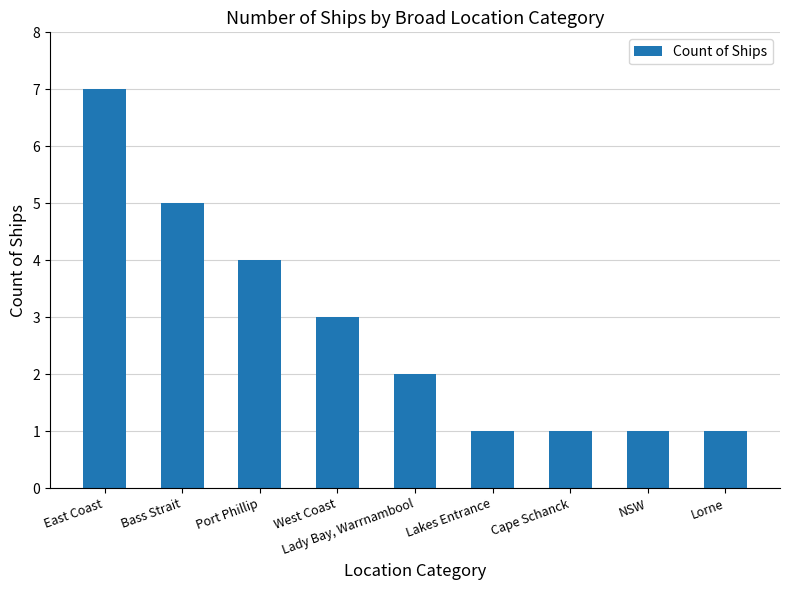

At which label does the data first exceed 2?

East Coast